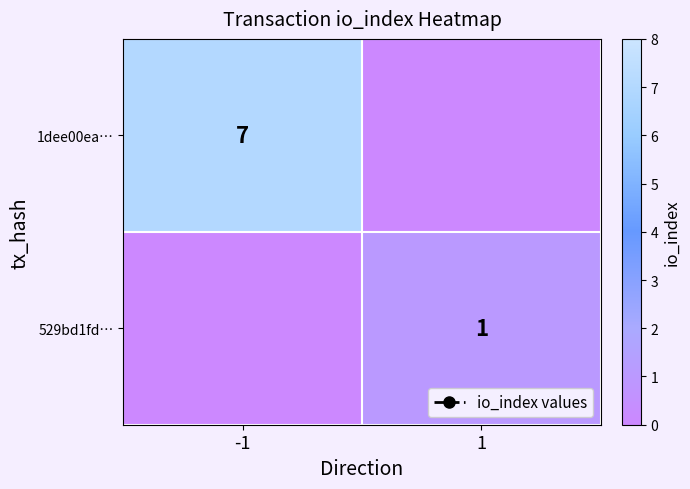

Is the value of 1dee00ea… at -1 greater than the value of 529bd1fd… at 1?

Yes